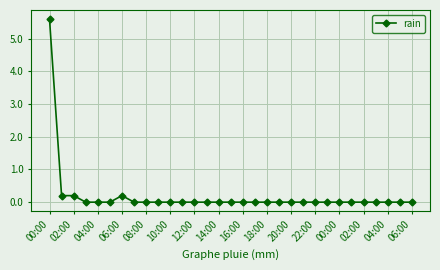

What is the greatest value displayed?

5.6